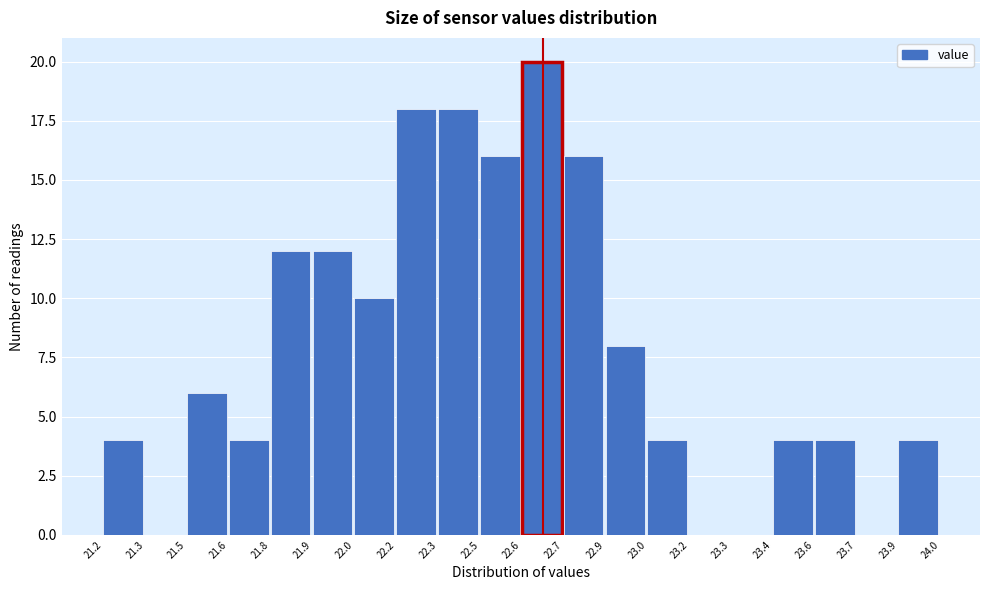

Reading left to right, what are all the values shown in this chart?

21.2=4	21.3=0	21.5=6	21.6=4	21.8=12	21.9=12	22.0=10	22.2=18	22.3=18	22.5=16	22.6=20	22.7=16	22.9=8	23.0=4	23.2=0	23.3=0	23.4=4	23.6=4	23.7=0	23.9=4